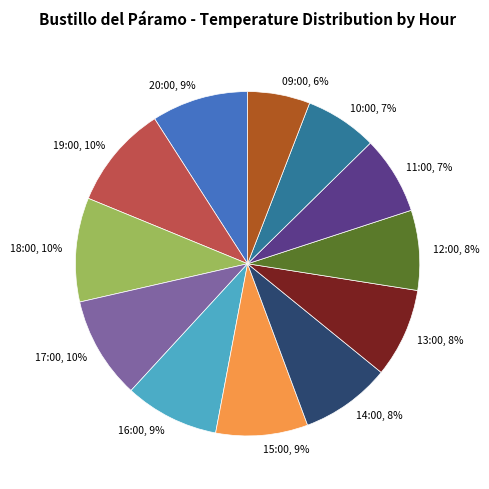

To the nearest percent, what is the combined percentage of 12:00 and 13:00?

16%